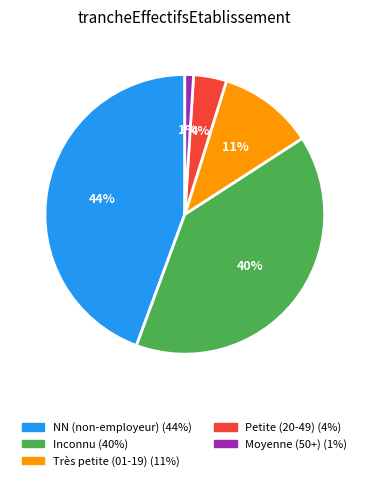

Is there any slice that represents more than half of the pie?

No